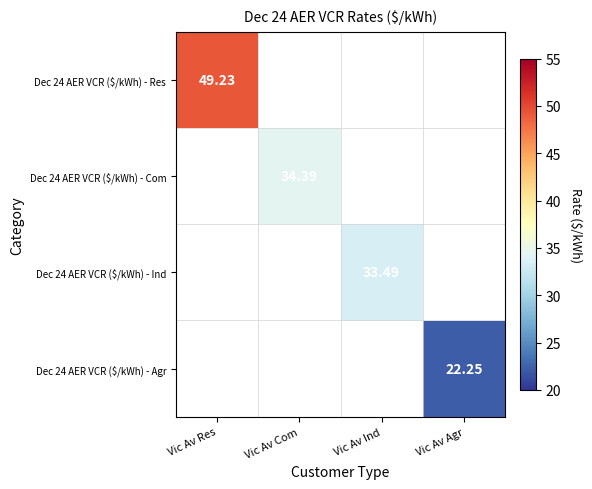

What is the maximum value for Dec 24 AER VCR ($/kWh) - Res?

49.2